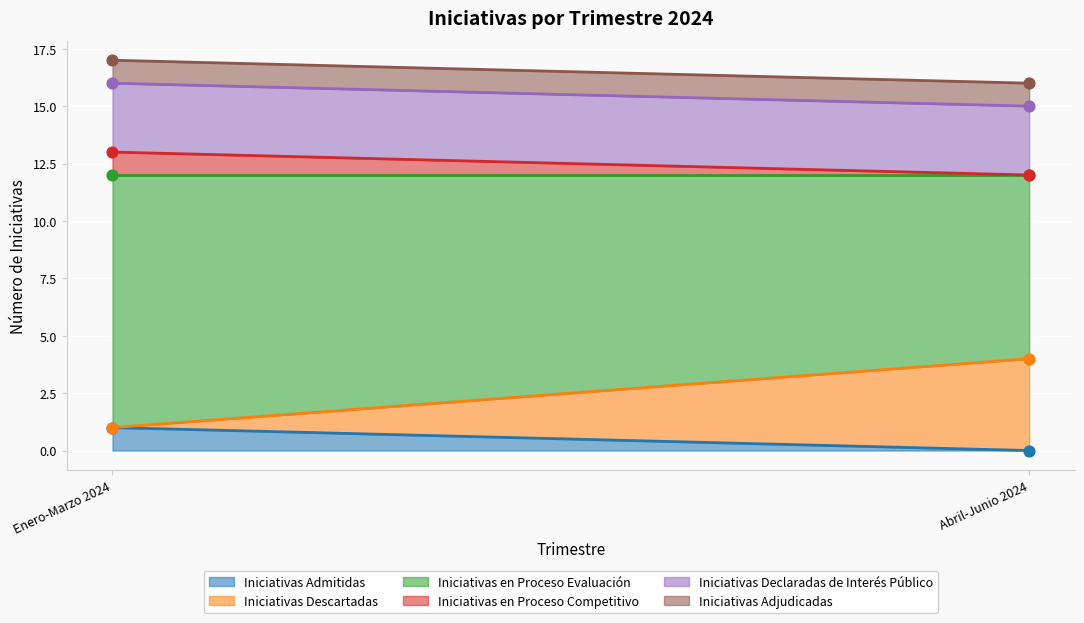

Which series reaches the maximum Y coordinate?

Iniciativas en Proceso Evaluación